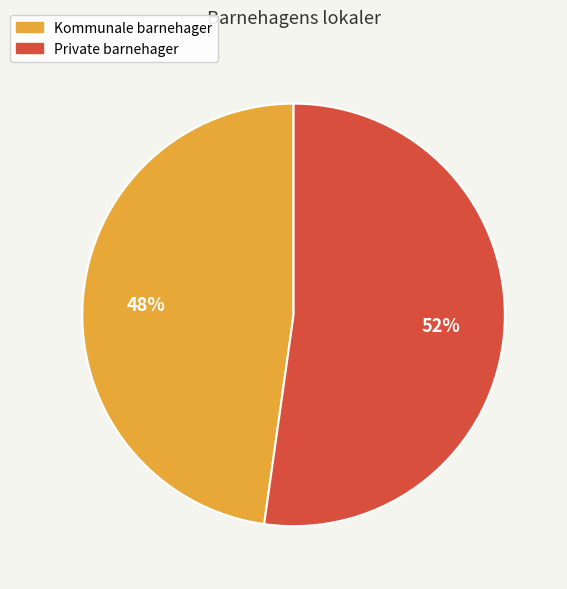

To the nearest percent, what is the difference between the largest and smallest slice percentages?

4%